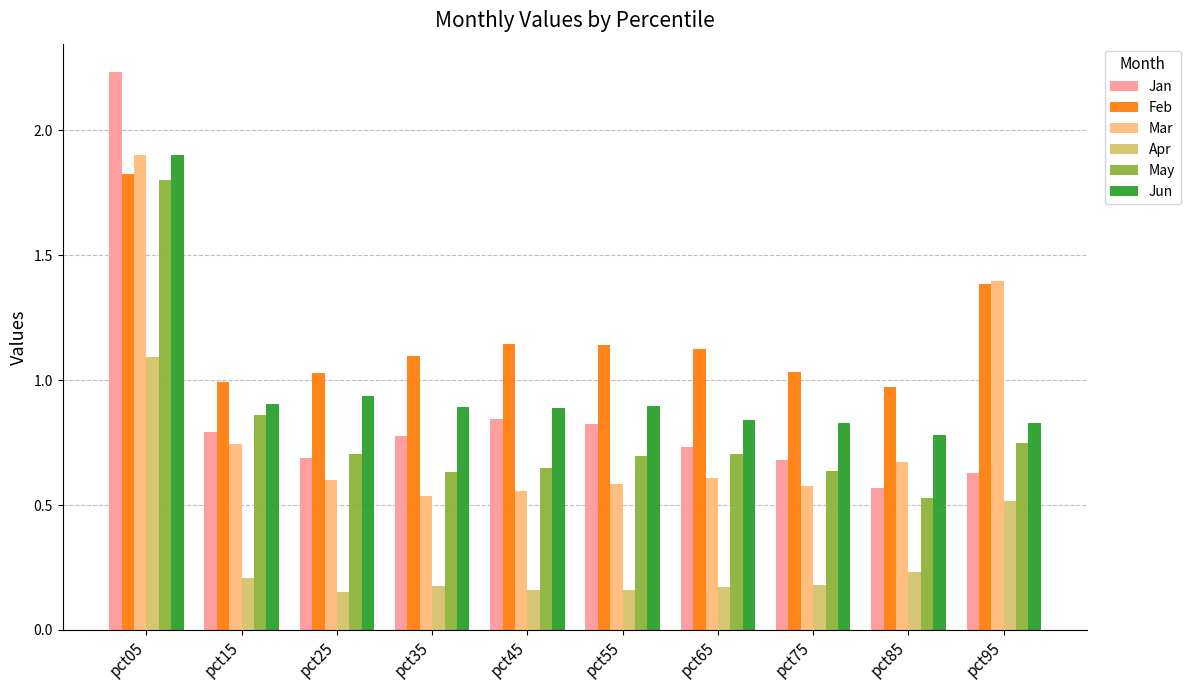

Which series has the largest range (max minus min)?

Jan